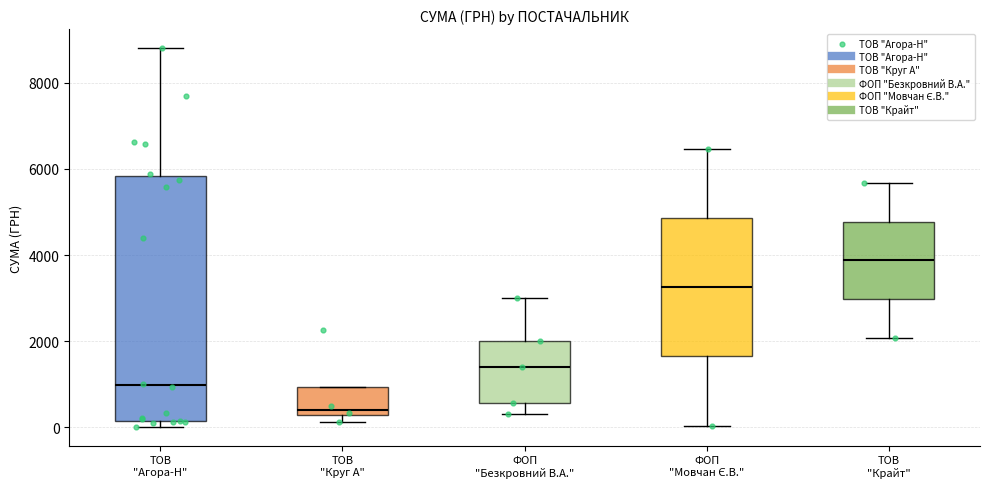

Comparing the boxes themselves (not the whiskers), which one is the tallest?

ТОВ "Агора-Н"